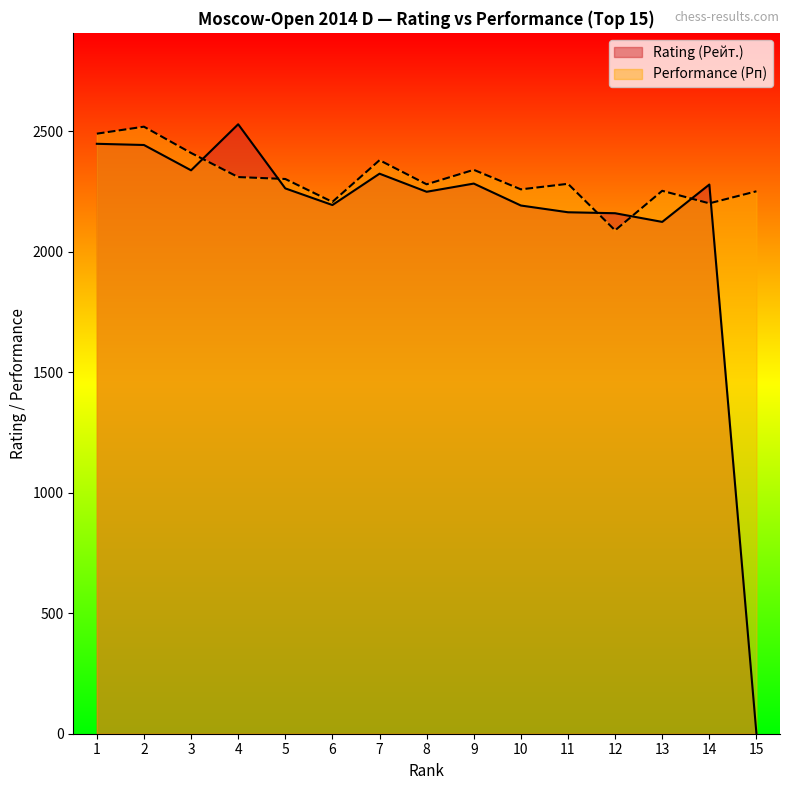

How many interior local peaks does the Performance (Рп) series have?

5